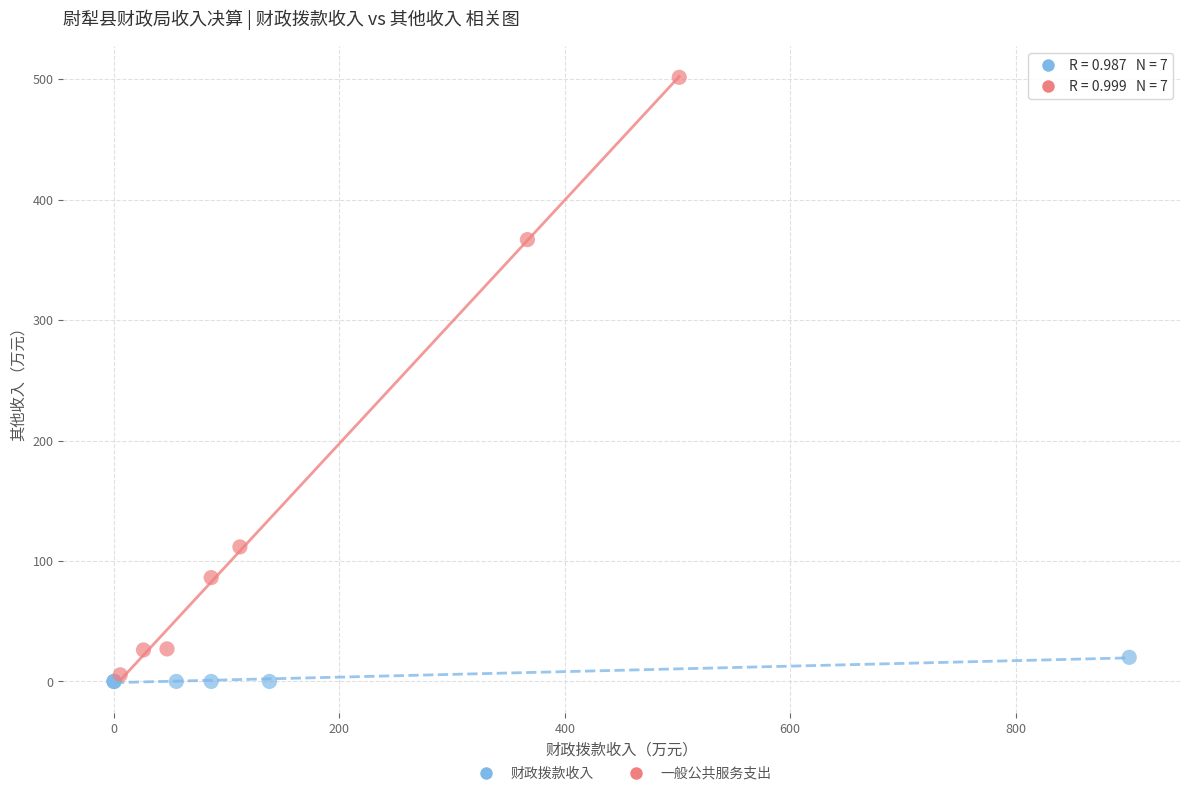

Which series reaches the minimum Y coordinate?

财政拨款收入